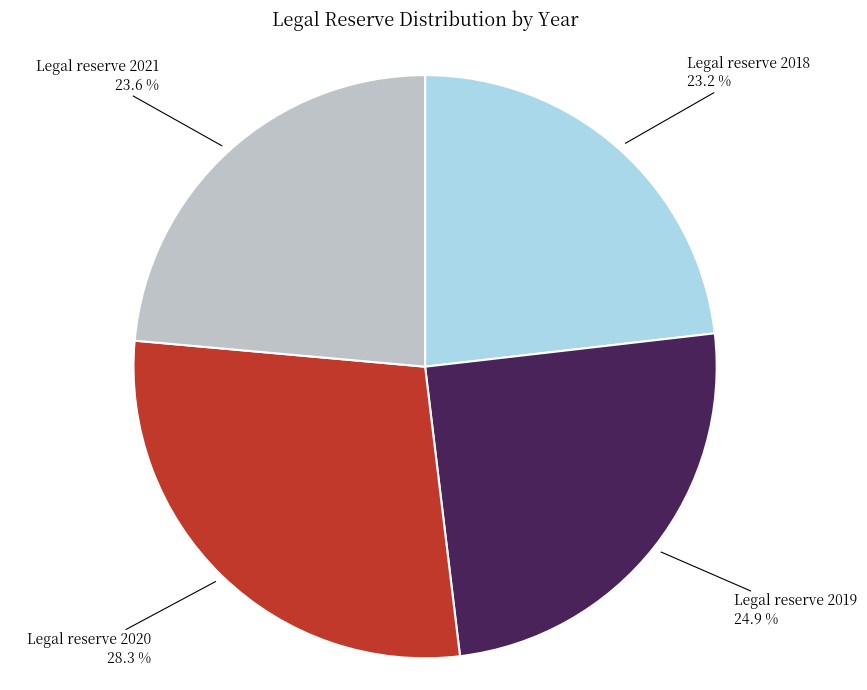

To the nearest percent, what is the average slice percentage?

25%